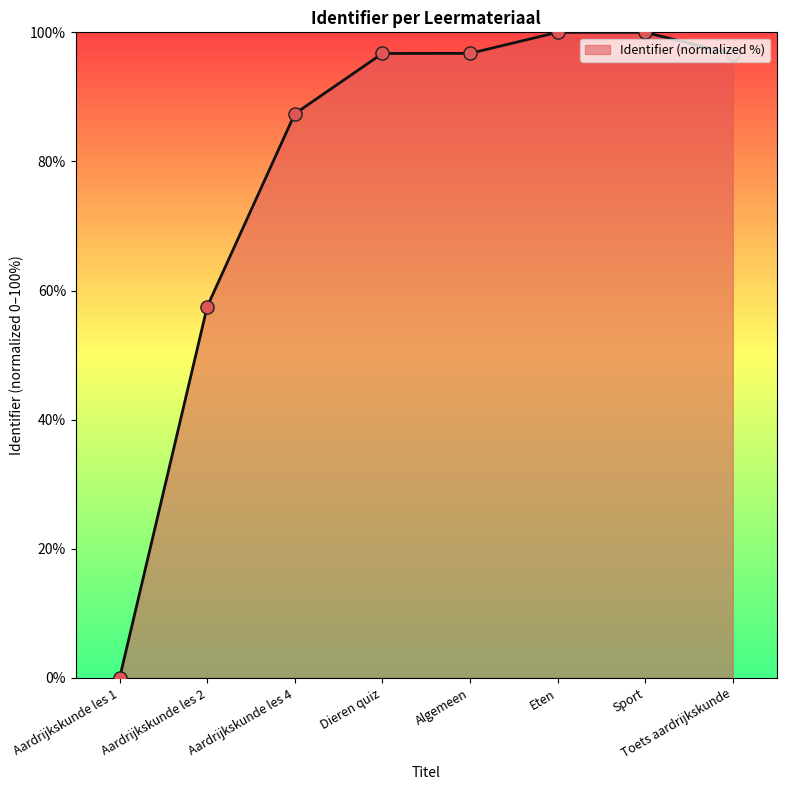

What is the change in value from Algemeen to Sport?

+3.3